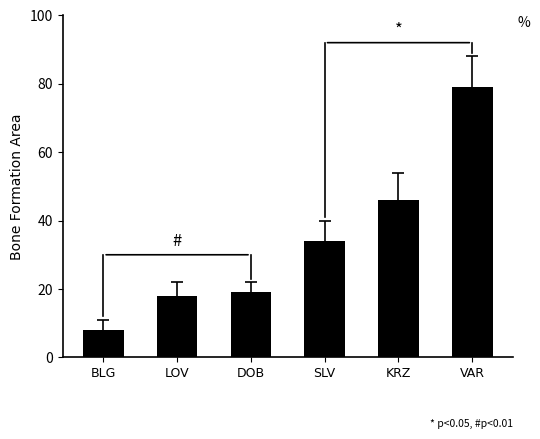

What is the minimum value shown in the chart?

8